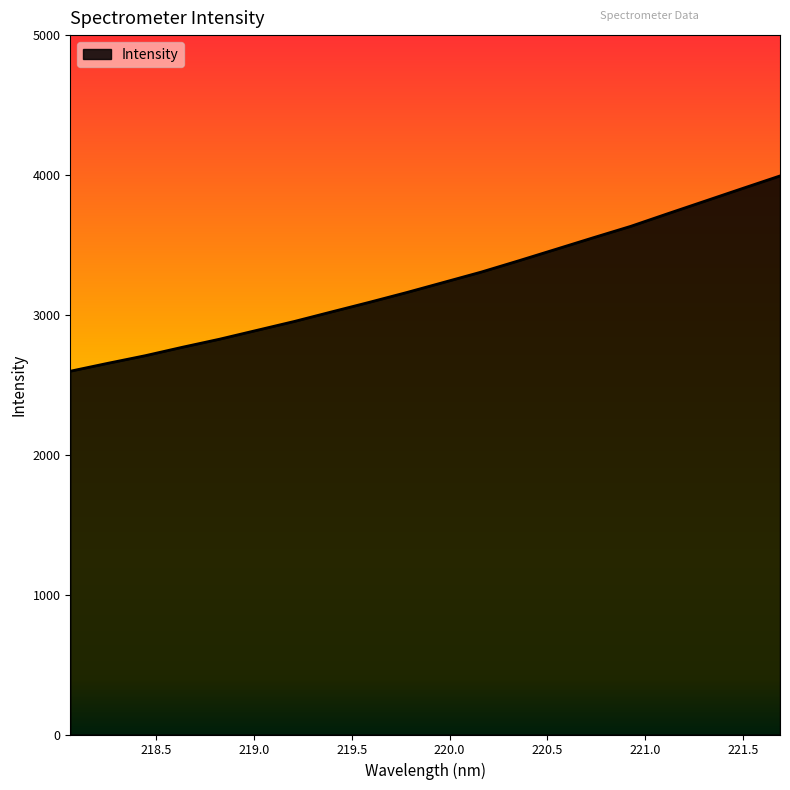

What is the difference between the maximum and minimum values?

1396.1